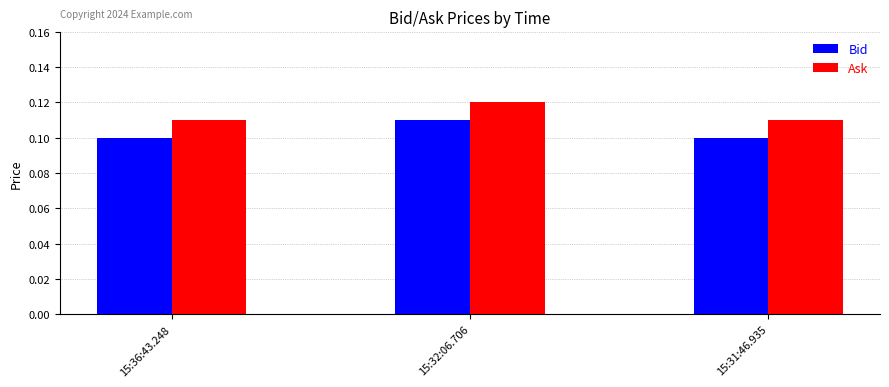

At which category does the chart reach its peak across all series?

15:32:06.706